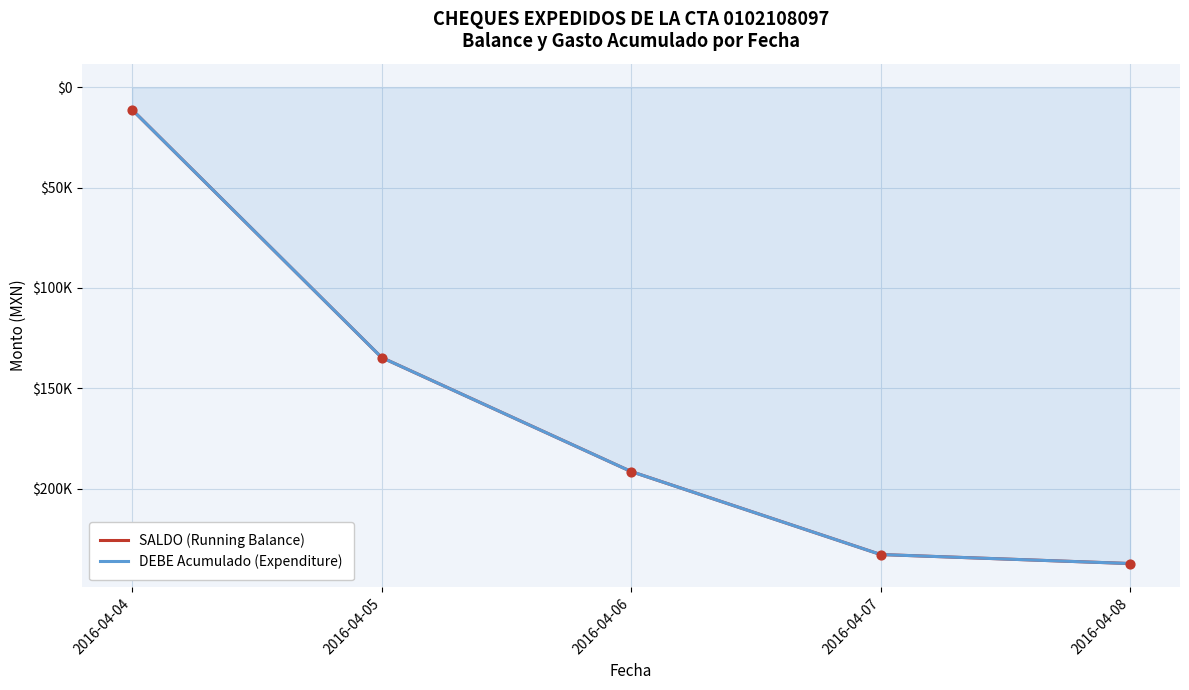

What is the total value across all series at 2016-04-07?

-465841.0